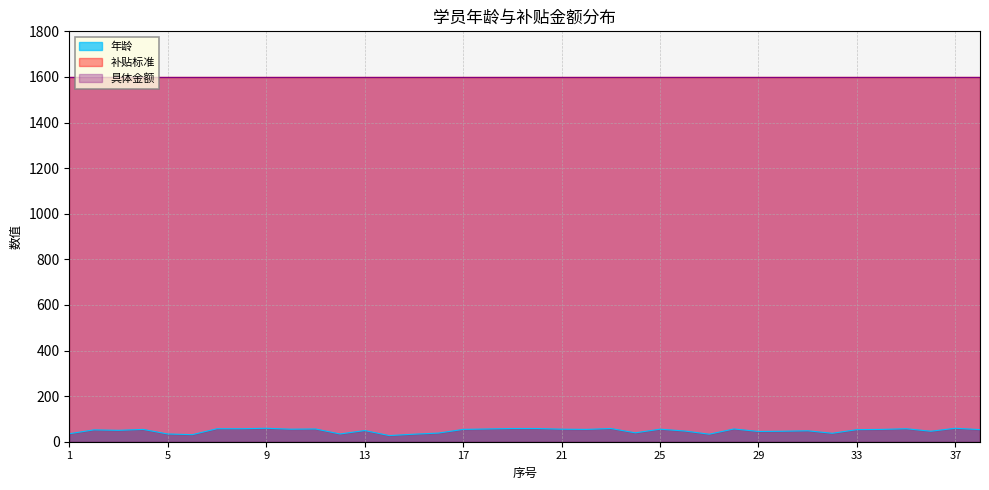

What is the lowest value of the 具体金额 series?

1600